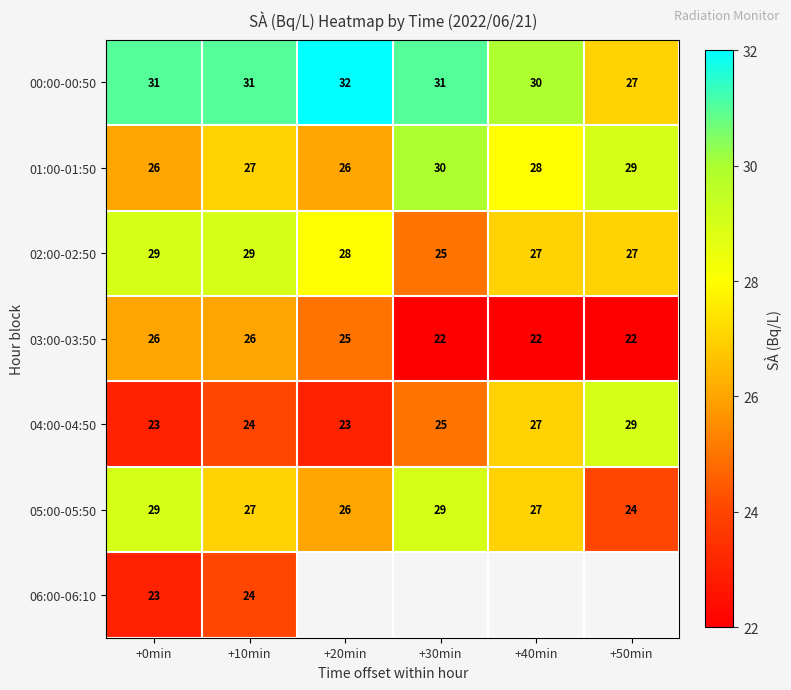

At which label does 02:00-02:50 reach its minimum?

+30min